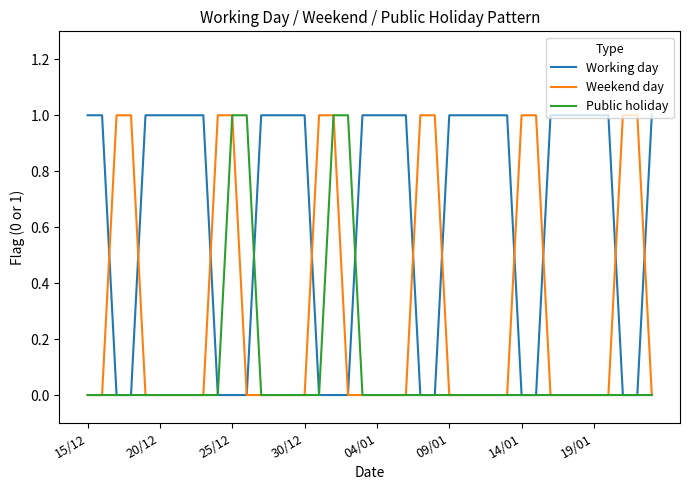

Rank the series by their average value, from highest to lowest.

Working day, Weekend day, Public holiday